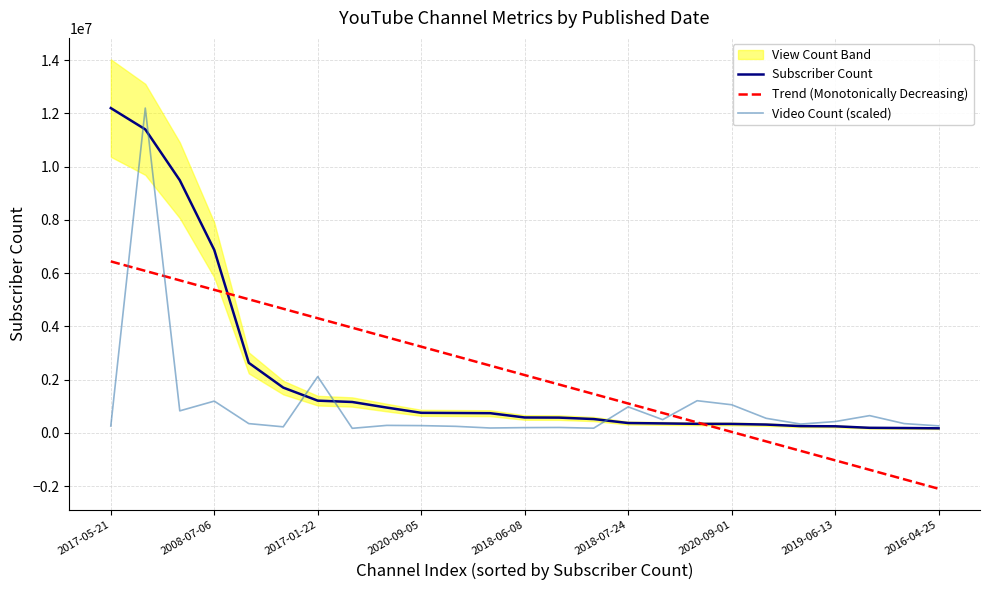

What is the maximum value shown in the chart?

12200000.0